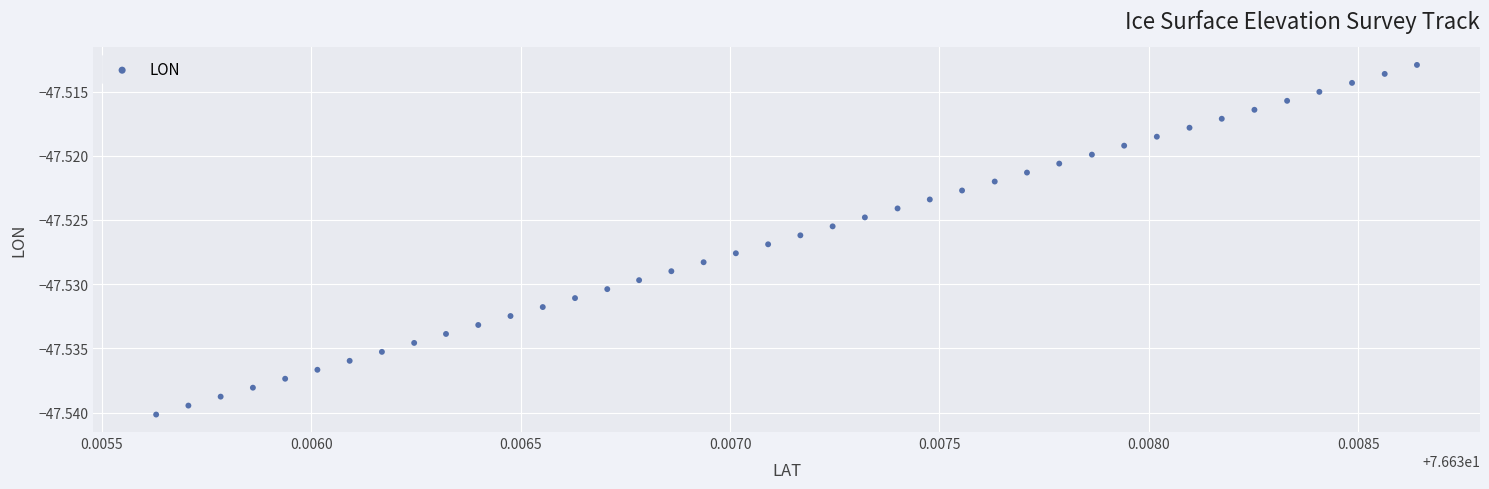

How many data points are displayed?

40